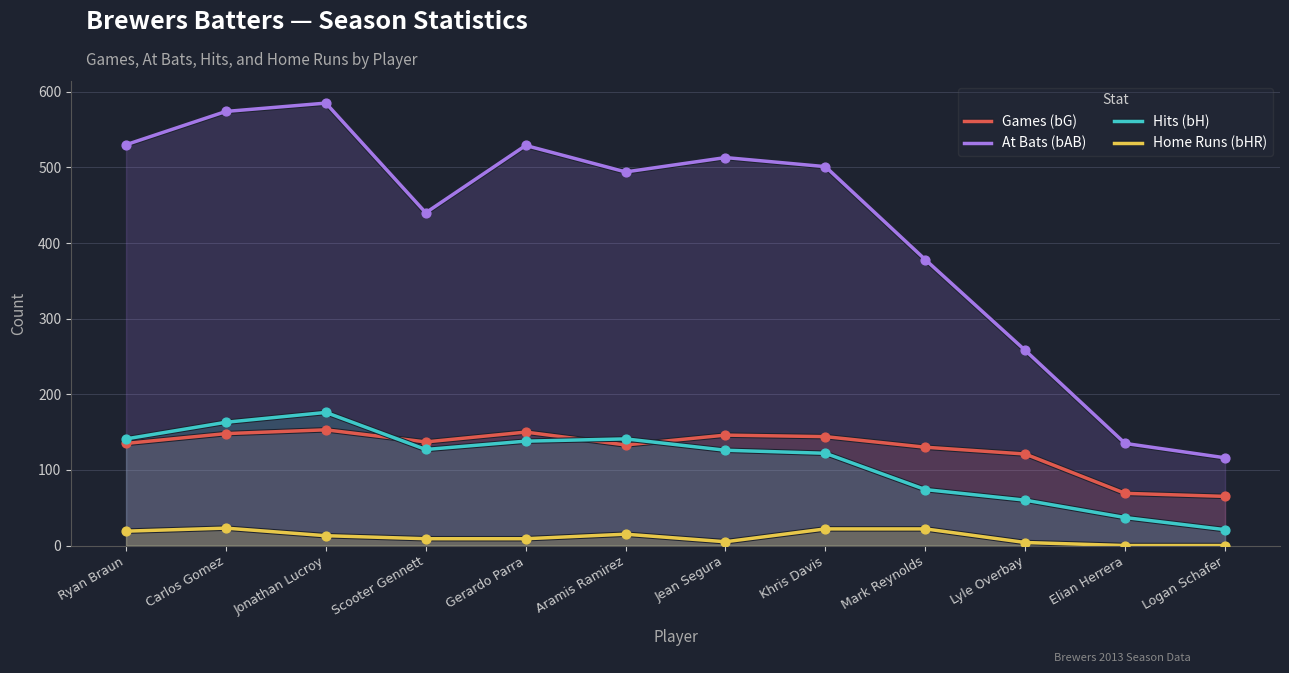

Is the value of Home Runs (bHR) at Khris Davis greater than the value of Games (bG) at Khris Davis?

No